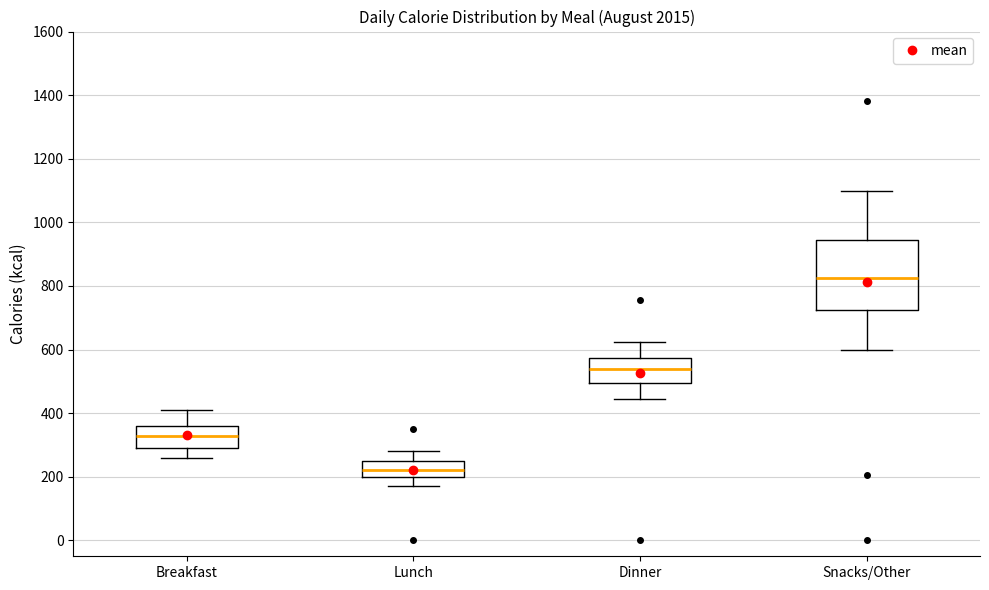

Comparing the boxes themselves (not the whiskers), which one is the tallest?

Snacks/Other